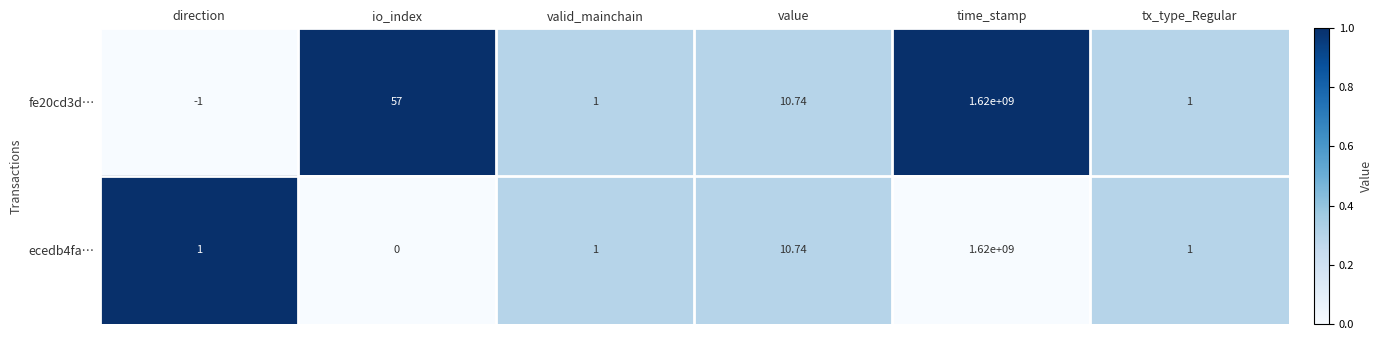

List the series in order of their overall mean, lowest first.

ecedb4fa…, fe20cd3d…